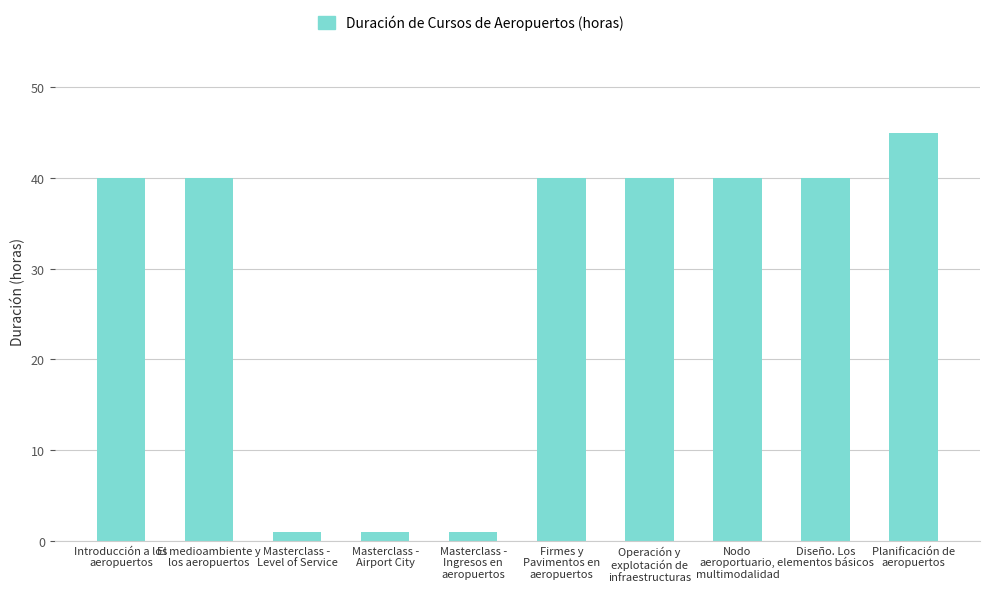

What is the greatest value displayed?

45